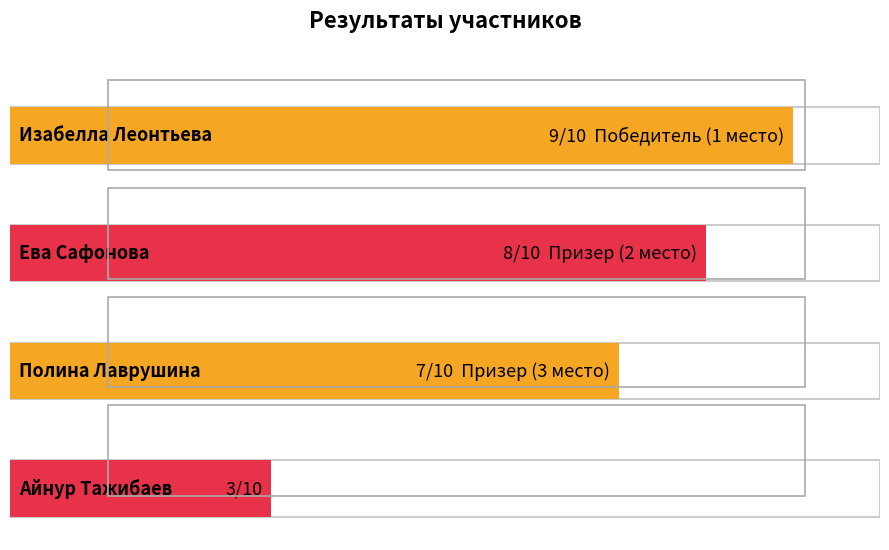

What is the approximate value at ?

3